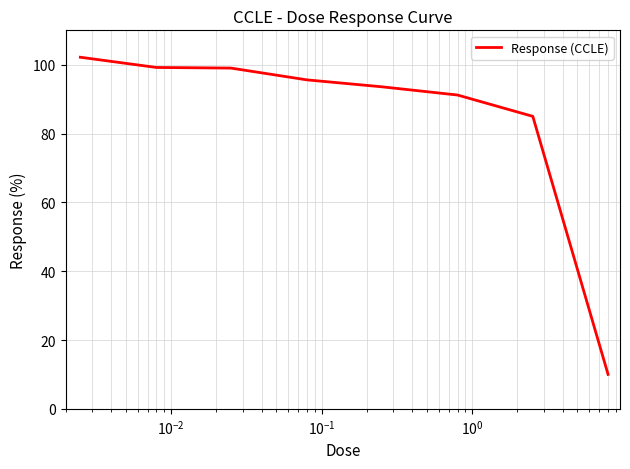

What is the difference between the second highest and second lowest values?

14.2